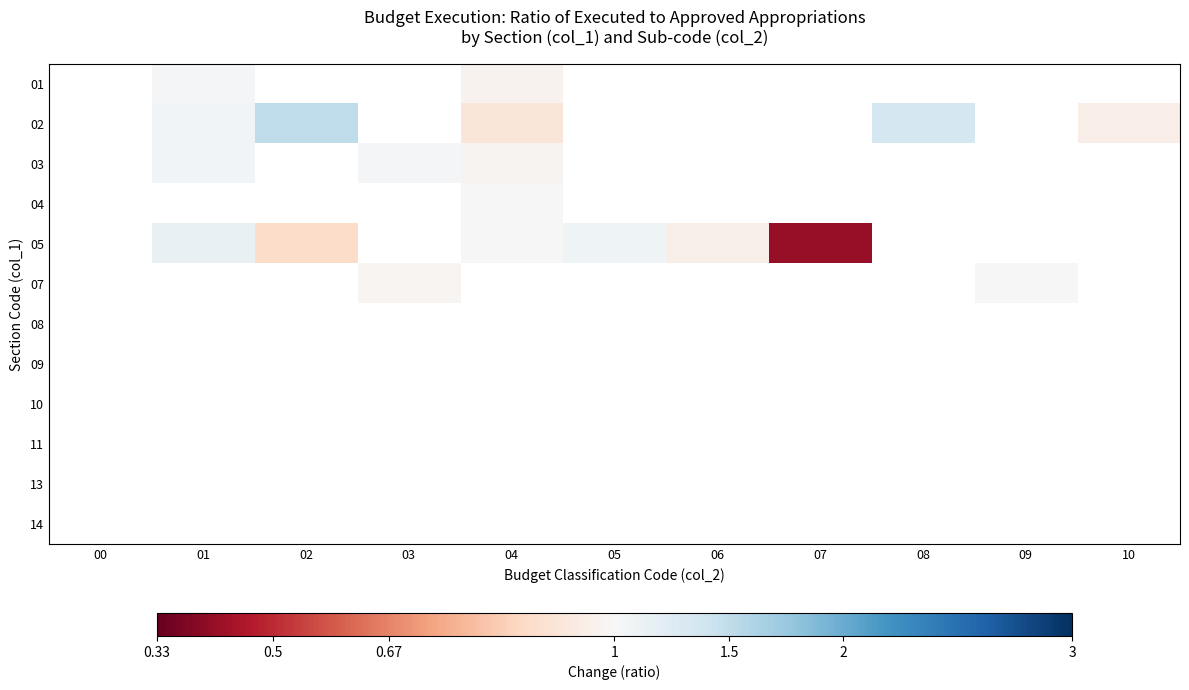

Rank the series by their maximum value, from highest to lowest.

01, 02, 03, 04, 05, 07, 08, 09, 10, 11, 13, 14